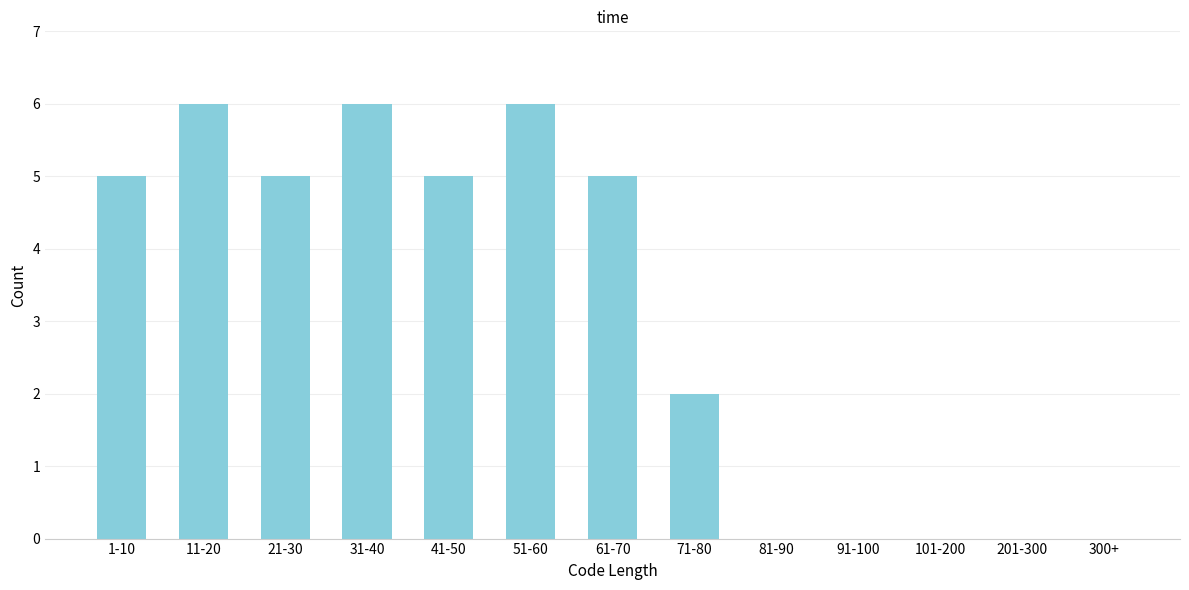

Reading left to right, list all the values displayed in this chart.

1-10=5	11-20=6	21-30=5	31-40=6	41-50=5	51-60=6	61-70=5	71-80=2	81-90=0	91-100=0	101-200=0	201-300=0	300+=0